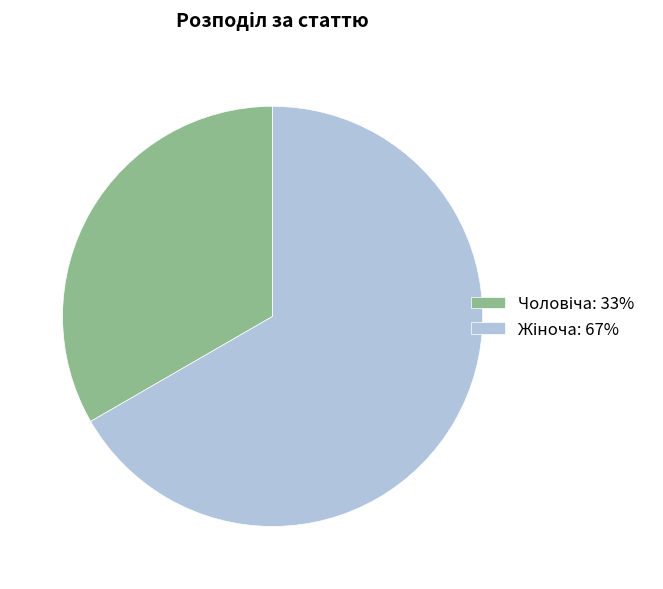

Is there any slice that represents more than half of the pie?

Yes